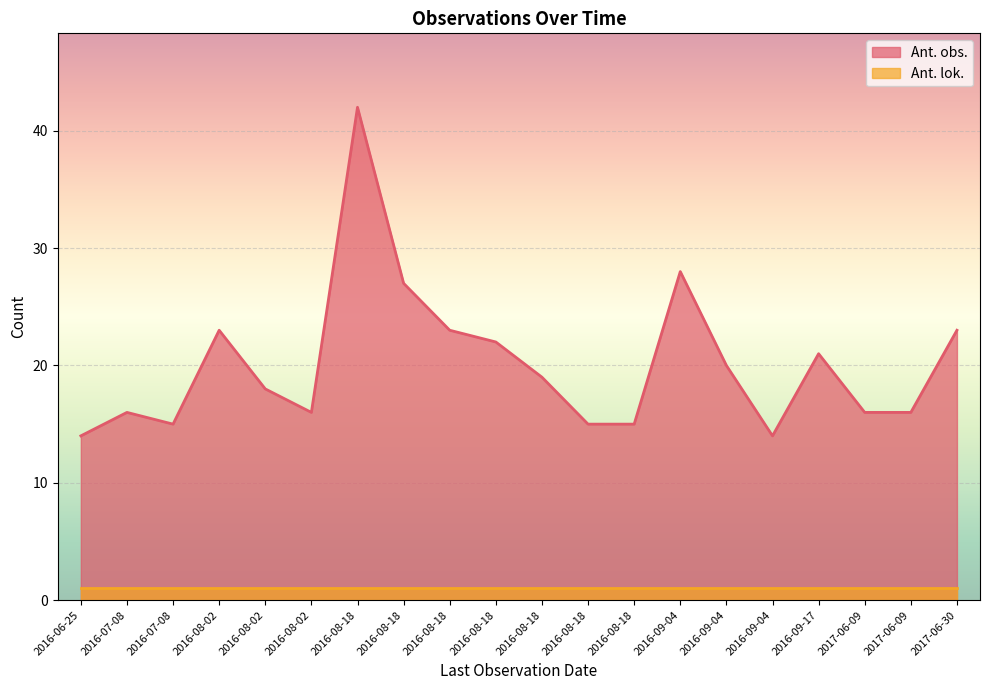

How many data points does each series have?

20